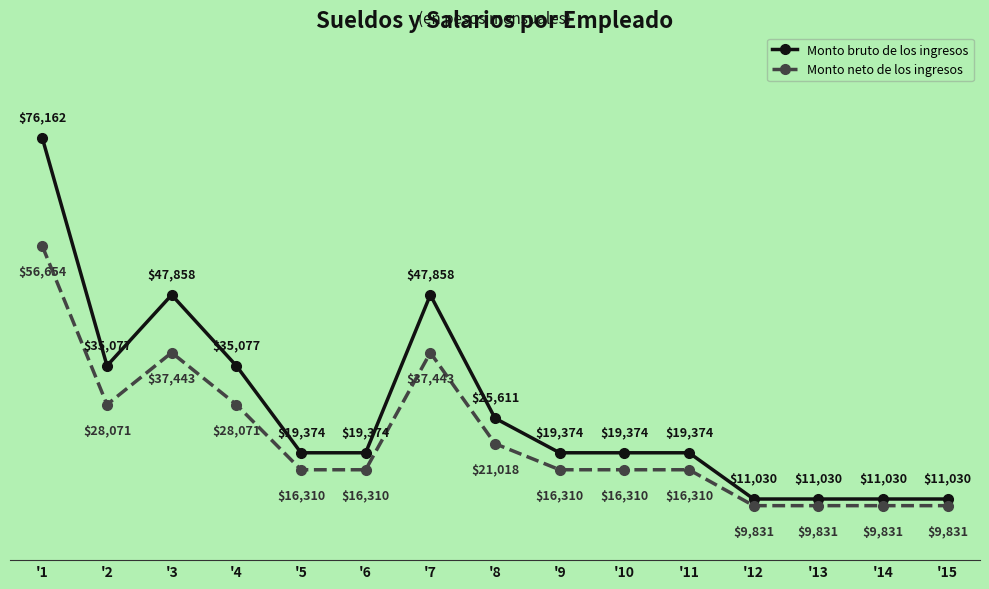

What is the difference between the second highest and minimum values in the Monto neto de los ingresos series?

27611.9